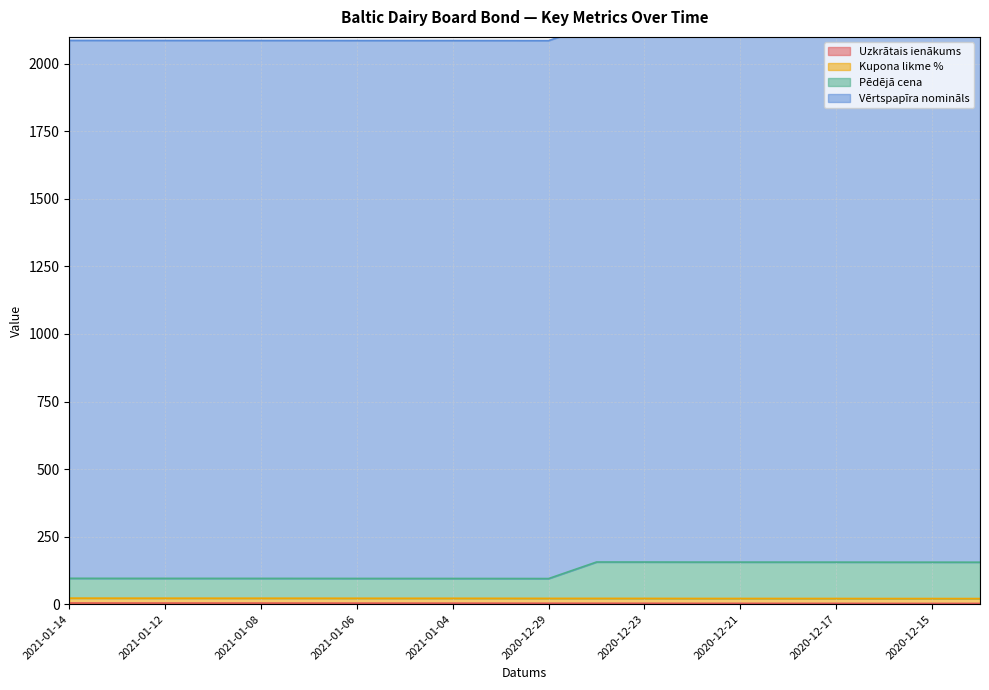

Which series changed the most between 2021-01-14 and 2020-12-14?

Pēdējā cena